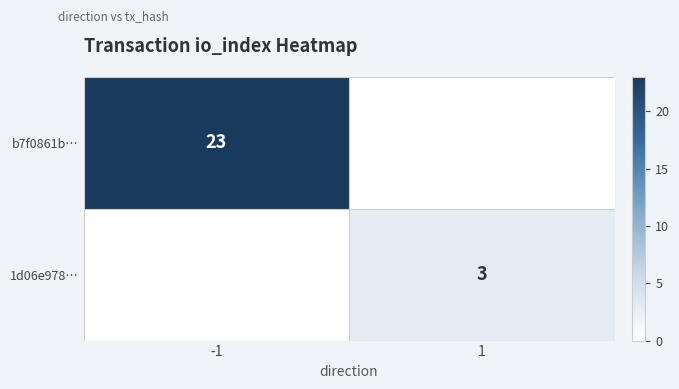

True or false: b7f0861b… has a value of 23 at -1.

True